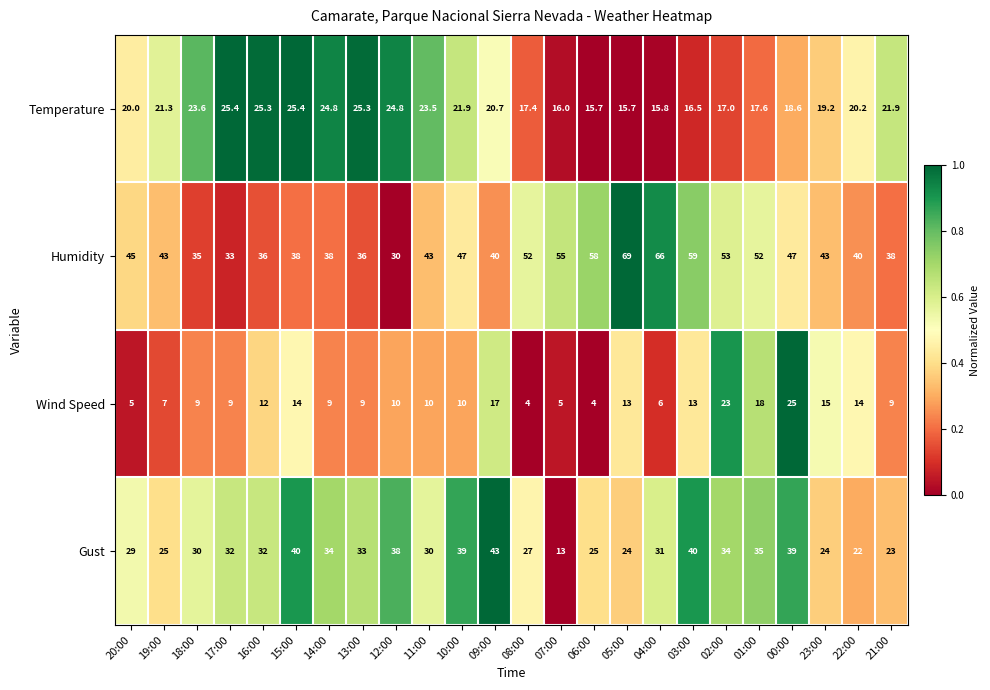

What is the difference between the maximum and minimum values in the Wind Speed series?

21.0